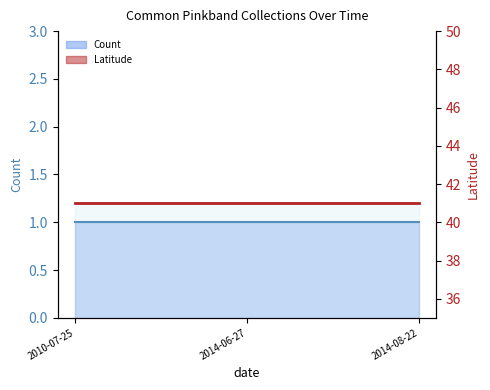

Reading right to left, extract all data points from this chart.

Count: 1.0	1.0	1.0
Latitude: 41.0	41.0	41.0